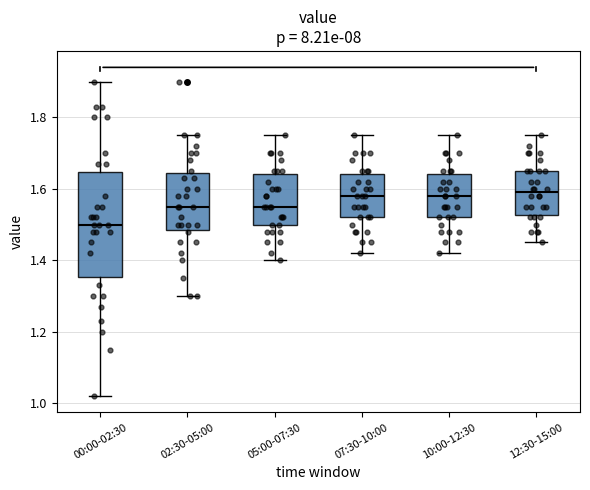

Reading left to right, read every box against the y-axis: the position of its median line, the range the box covers, and the ends of its whiskers. The values are not printed on the chart, so give them approximately, as read against the axis.

00:00-02:30: median 1.50, box 1.36 to 1.64, whiskers 1.02 to 1.90
02:30-05:00: median 1.56, box 1.48 to 1.64, whiskers 1.30 to 1.76
05:00-07:30: median 1.56, box 1.50 to 1.64, whiskers 1.40 to 1.76
07:30-10:00: median 1.58, box 1.52 to 1.64, whiskers 1.42 to 1.76
10:00-12:30: median 1.58, box 1.52 to 1.64, whiskers 1.42 to 1.76
12:30-15:00: median 1.60, box 1.52 to 1.66, whiskers 1.46 to 1.76